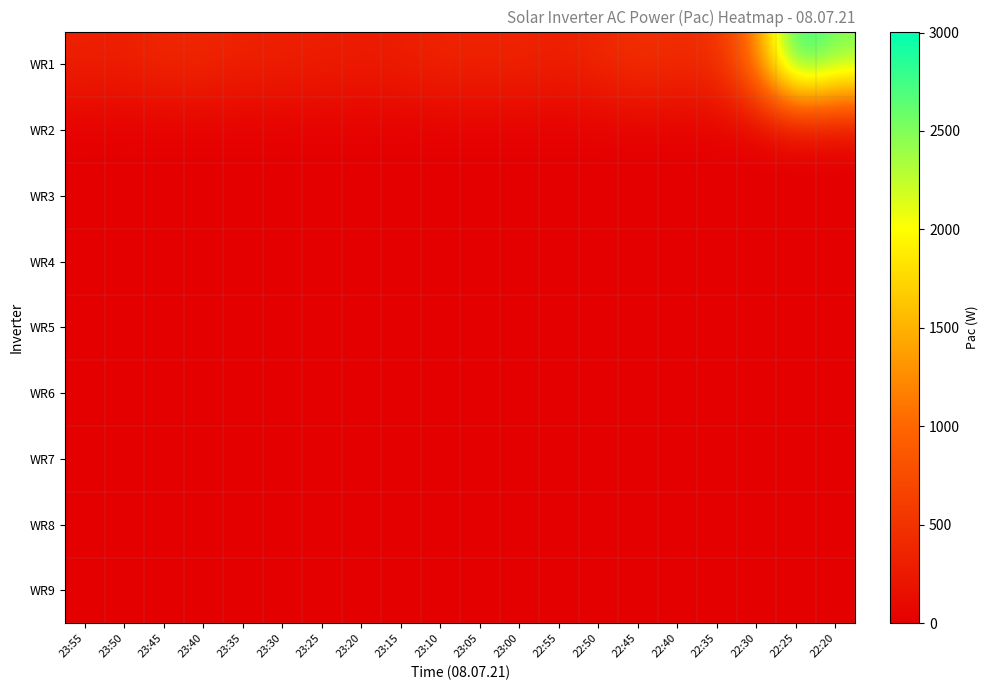

Which label corresponds to the smallest value in the chart?

23:55